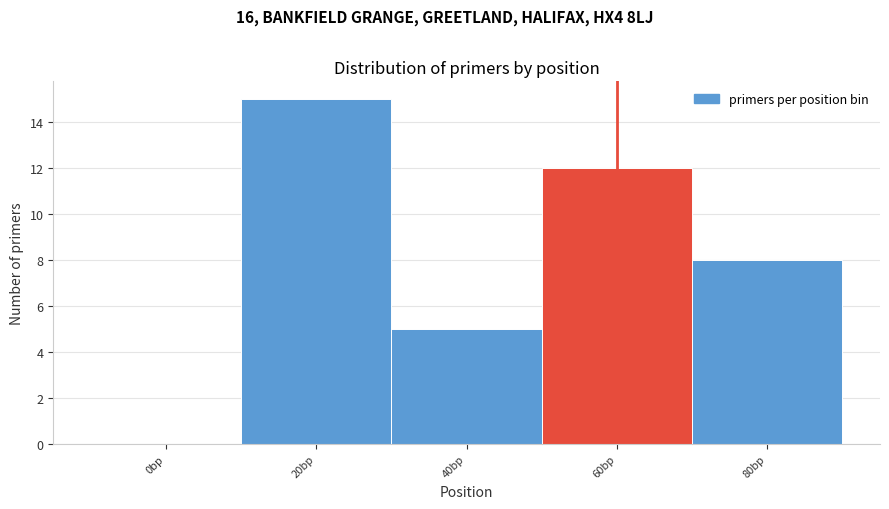

Reading left to right, what are all the values shown in this chart?

0bp=0	20bp=15	40bp=5	60bp=12	80bp=8